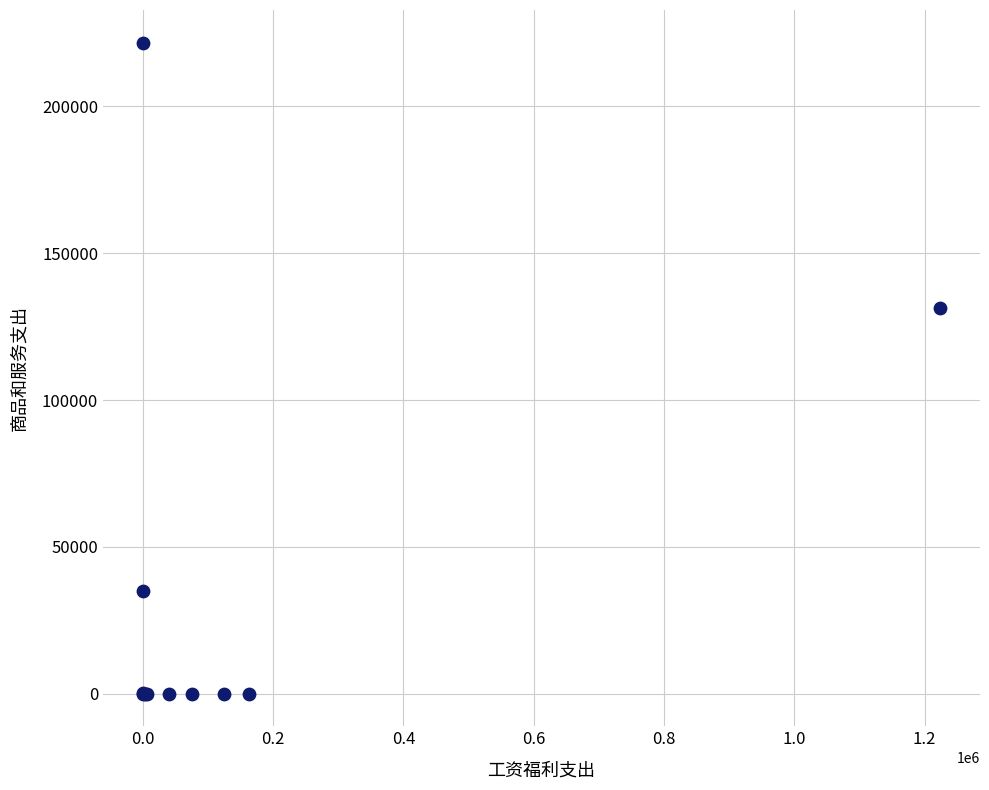

What Y value in the scatter plot is closest to 110881?

131332.6